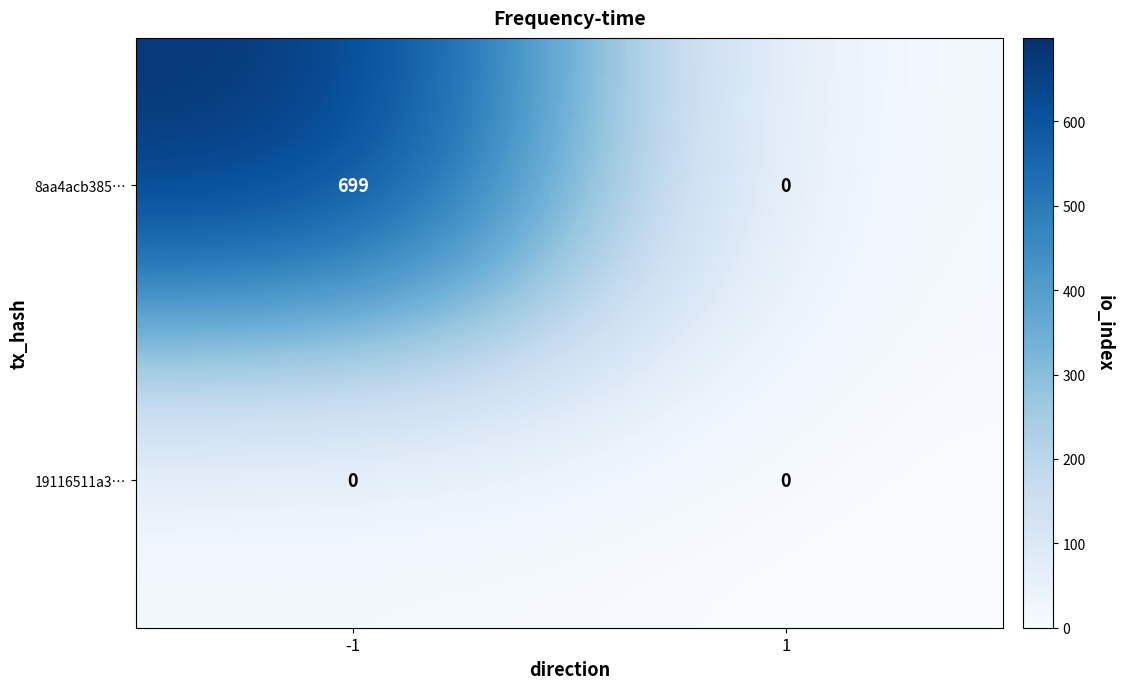

Reading left to right, extract all data points from this chart.

8aa4acb385…: 699	0
19116511a3…: 0	0